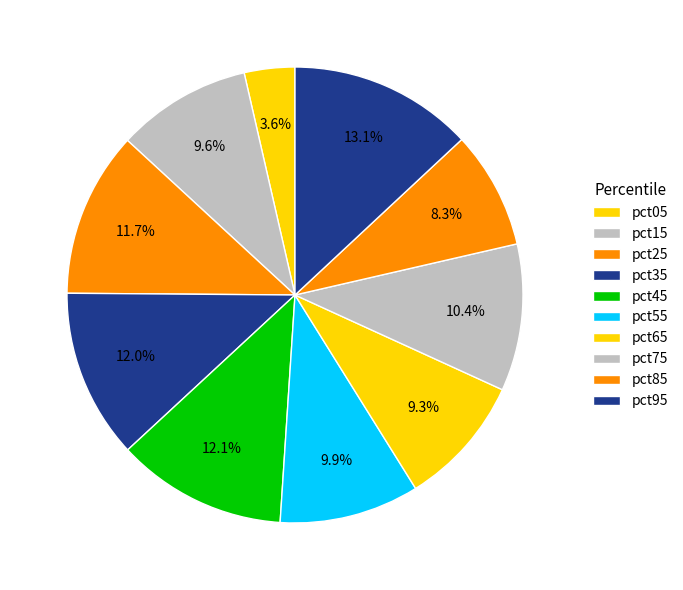

Is pct25 the majority of the pie?

No